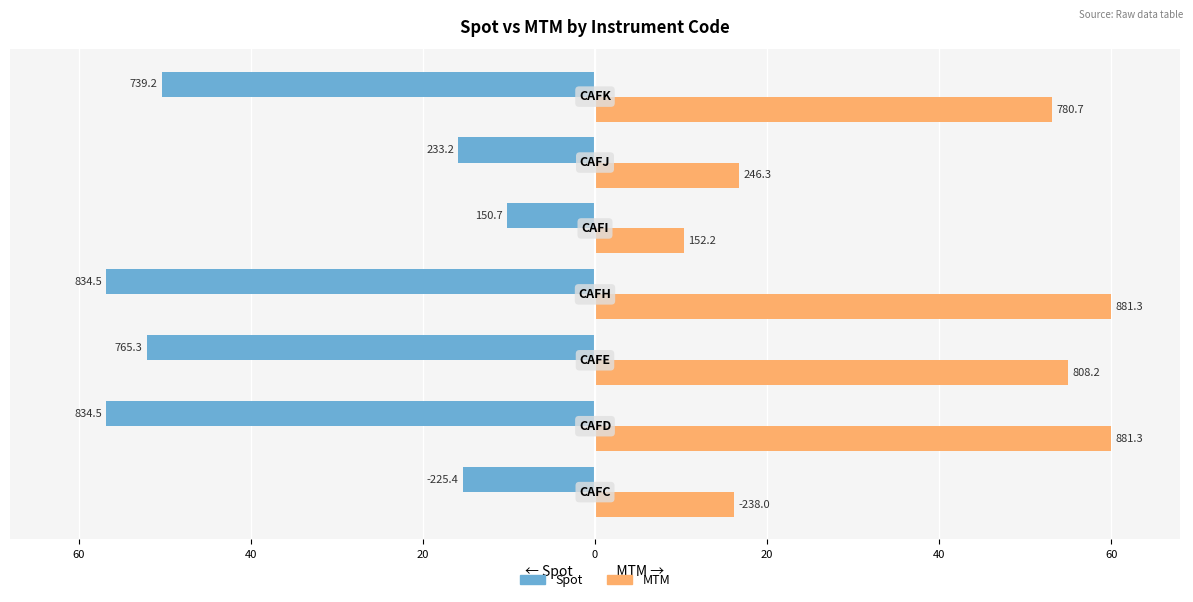

Rank the series by their maximum value, from highest to lowest.

MTM, Spot